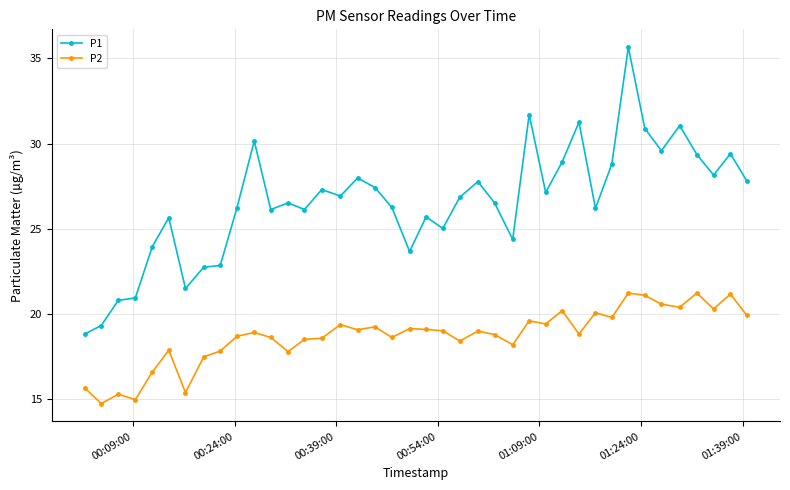

Rank the series by their maximum value, from lowest to highest.

P2, P1